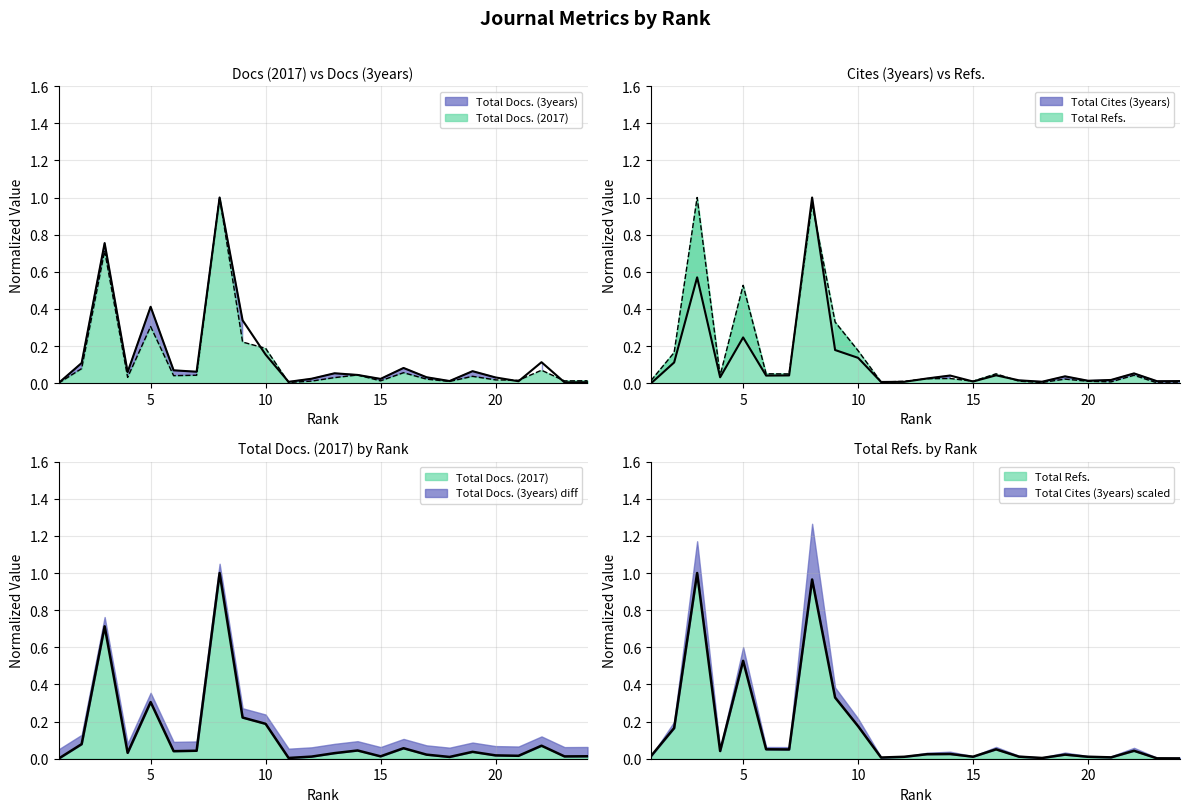

The Total Cites (3years) series shows 0.0 at 17. True or false?

True